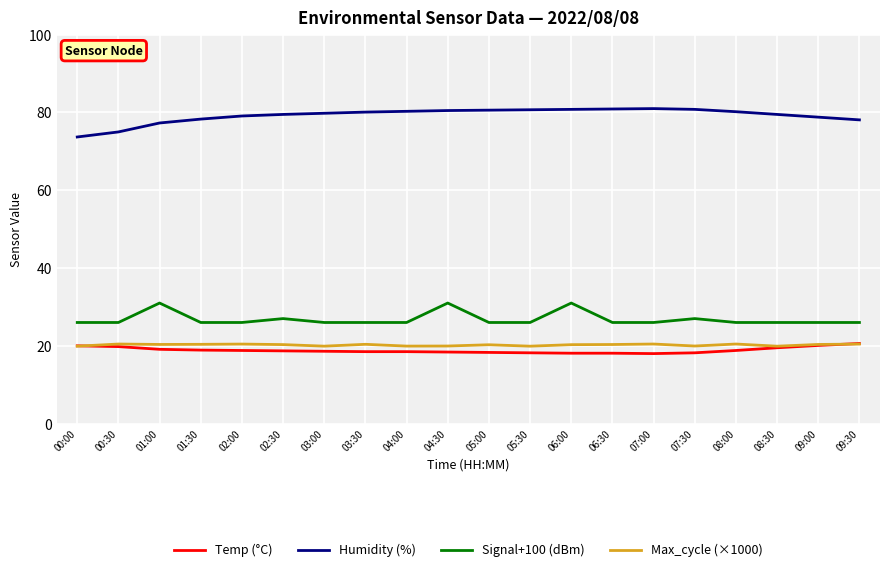

What is the approximate value of Signal+100 (dBm) at 08:30?

26.0